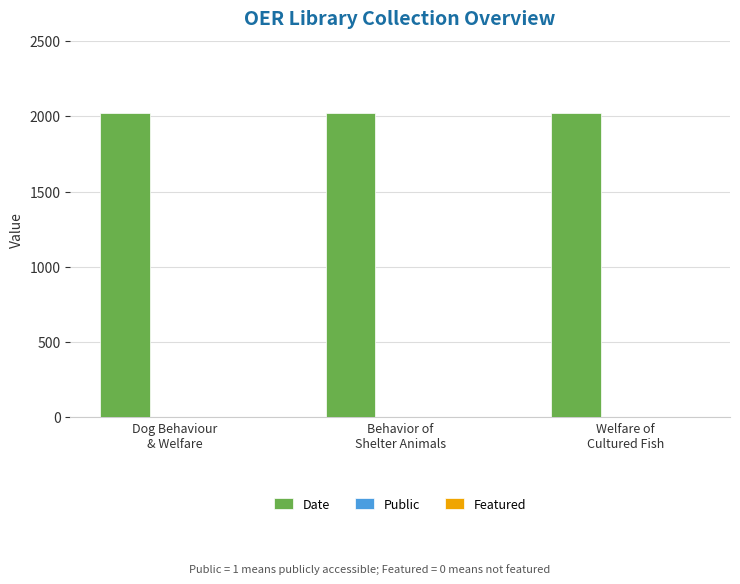

What is the sum of all Date values?

6060